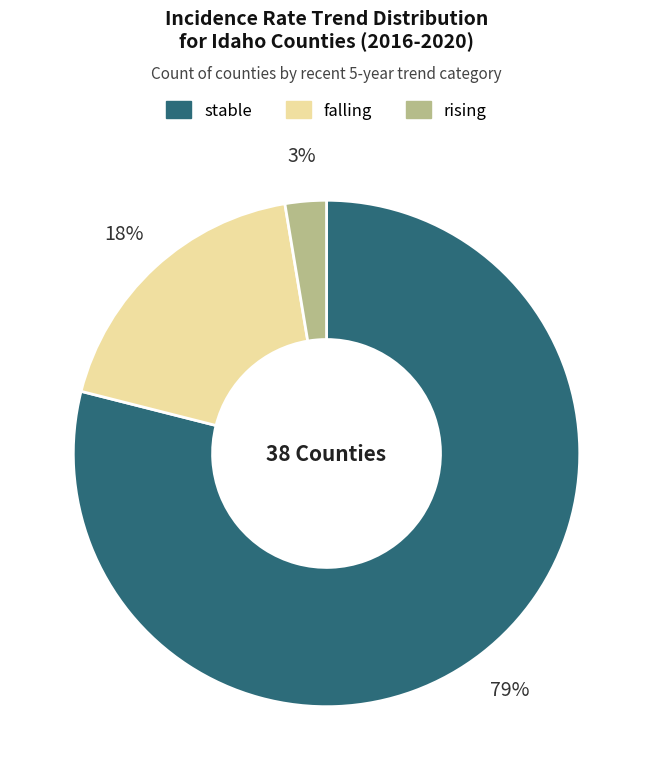

How many slices are in this pie chart?

3